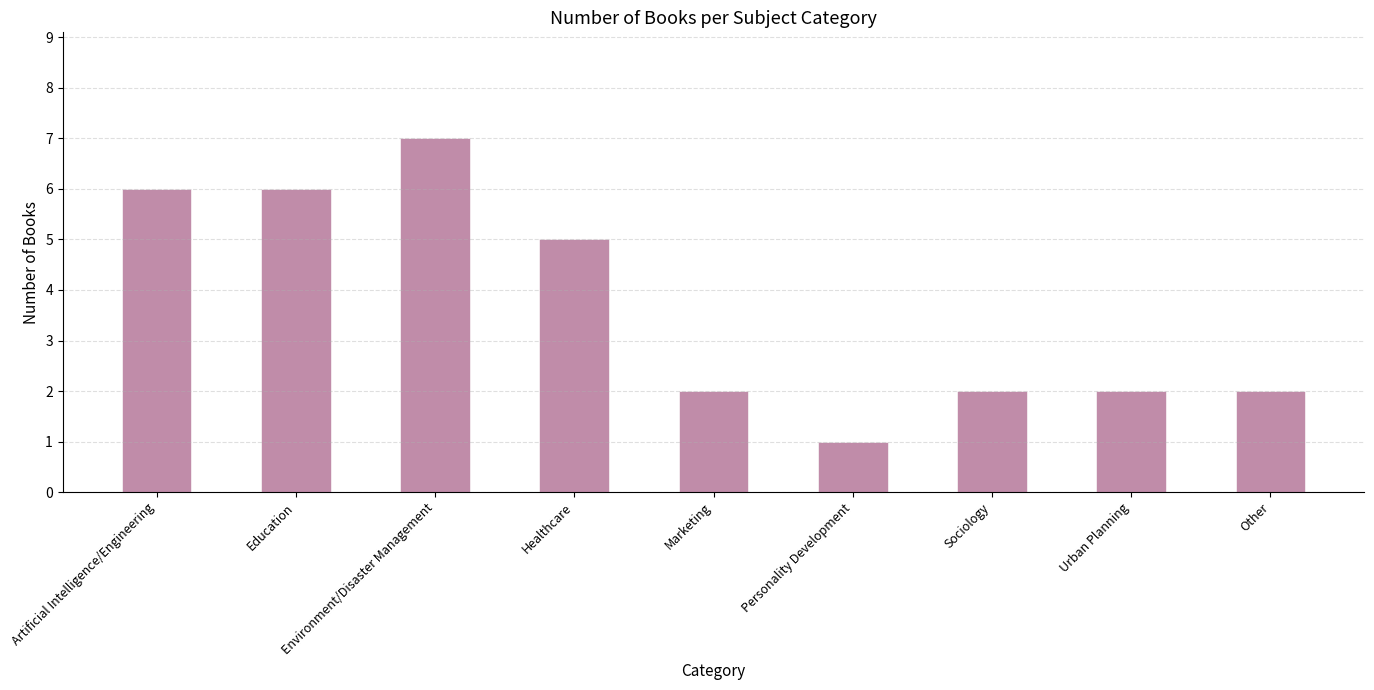

What is the sum of the values at Artificial Intelligence/Engineering and Marketing?

8